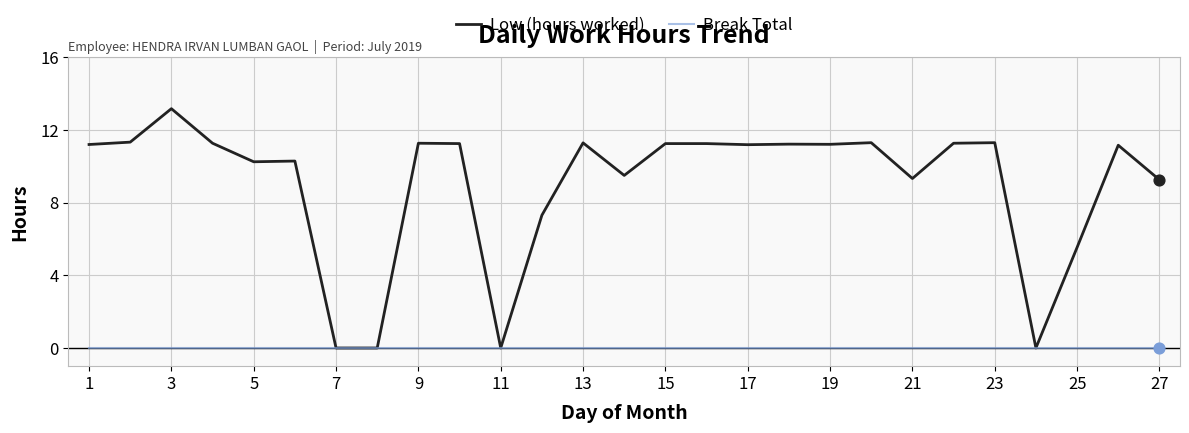

Which series has the widest spread of values?

Low (hours worked)